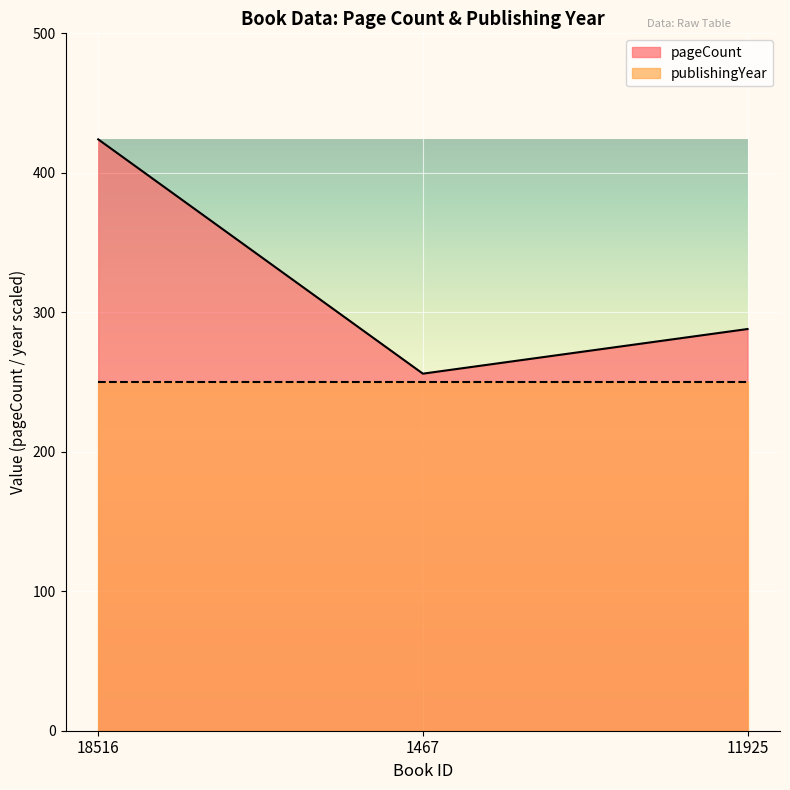

What is the value of the 1st point from the left?

424